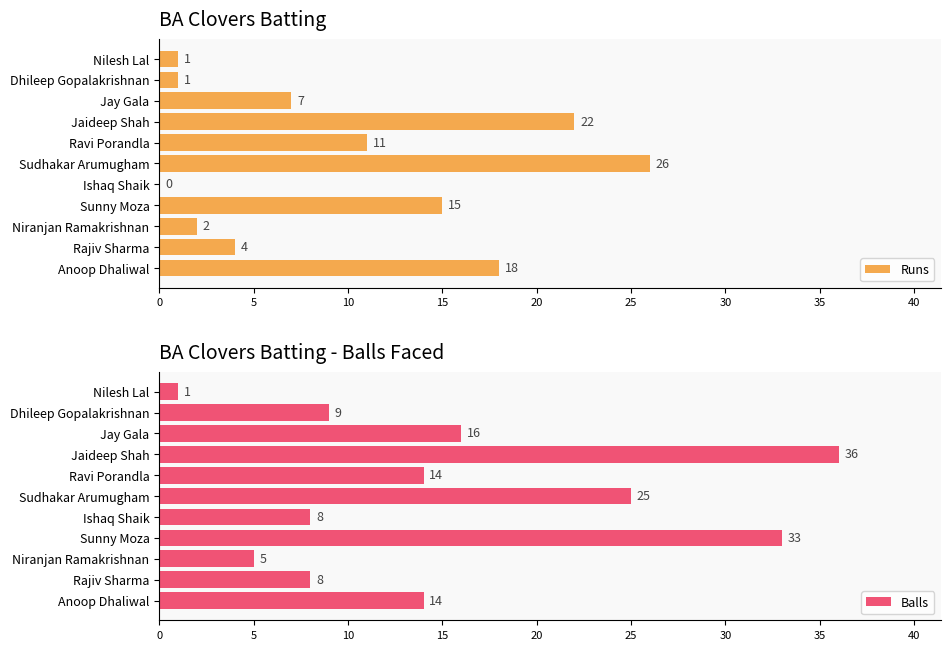

Where is Runs nearest to the value 13?

Sunny Moza